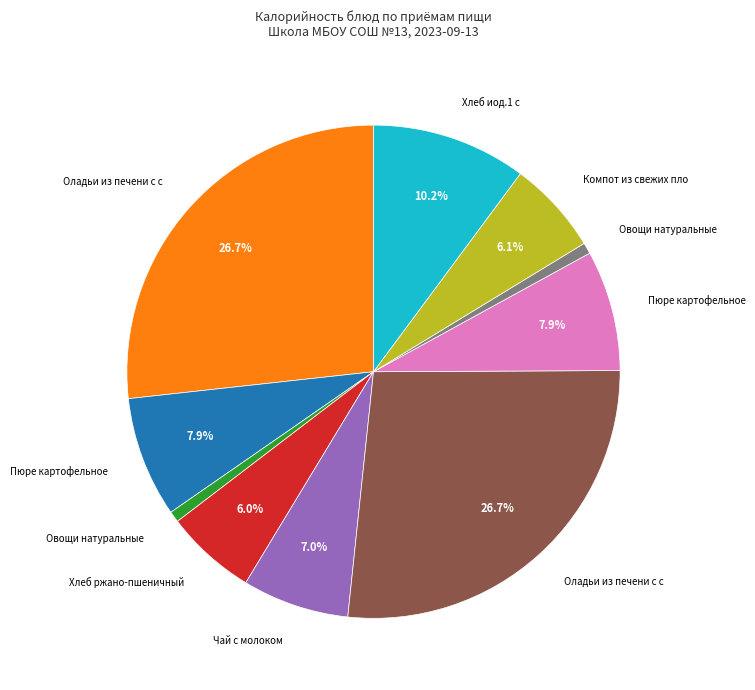

How many slices are in this pie chart?

10